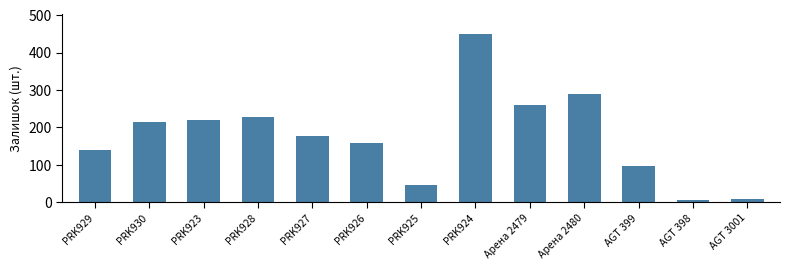

What is the sum of all values?

2297